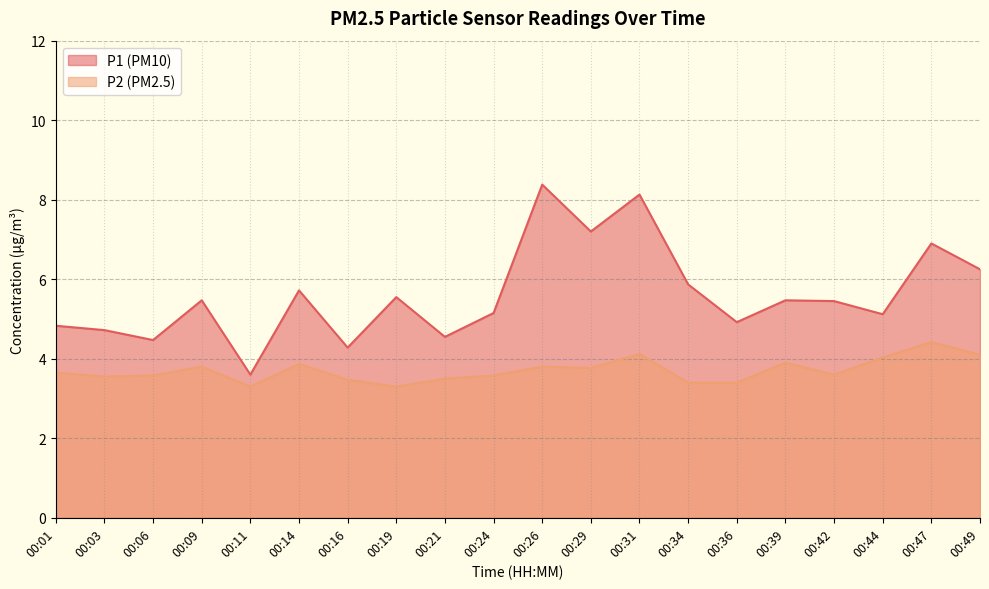

True or false: P1 and P2 intersect in this chart.

False